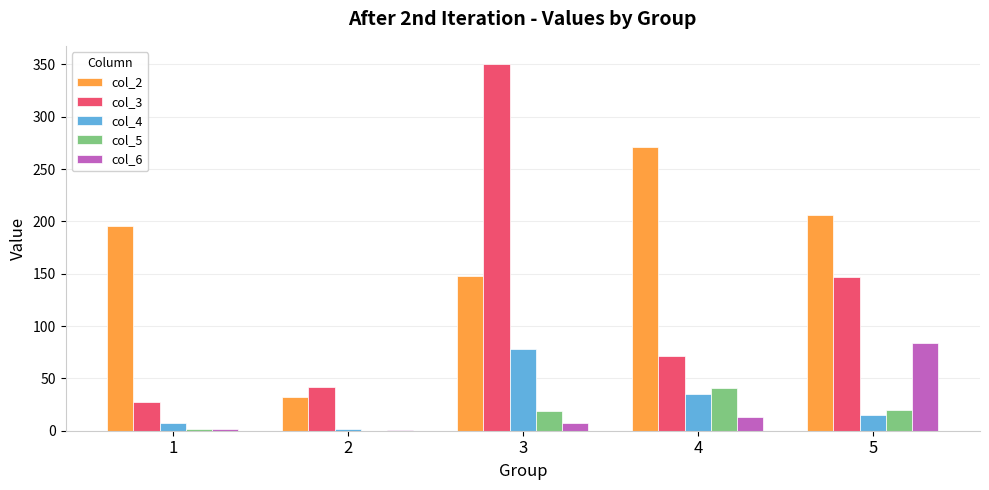

Read the col_5 value at 1.

1.9